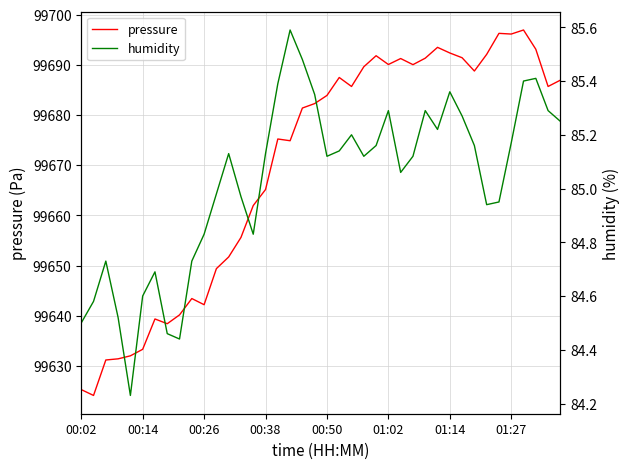

The value of pressure at 00:50 is 176239.9. True or false?

False